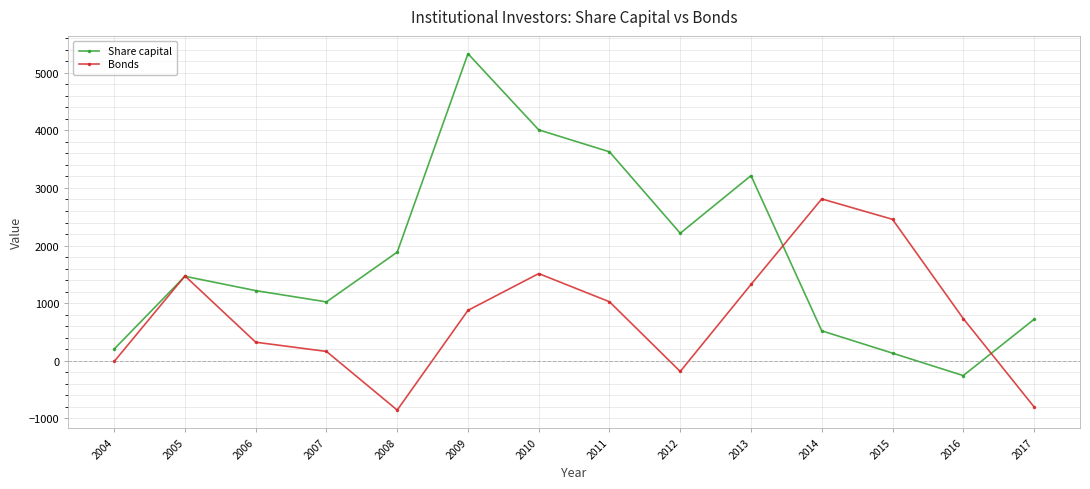

At how many categories does at least one series exceed 1618?

8